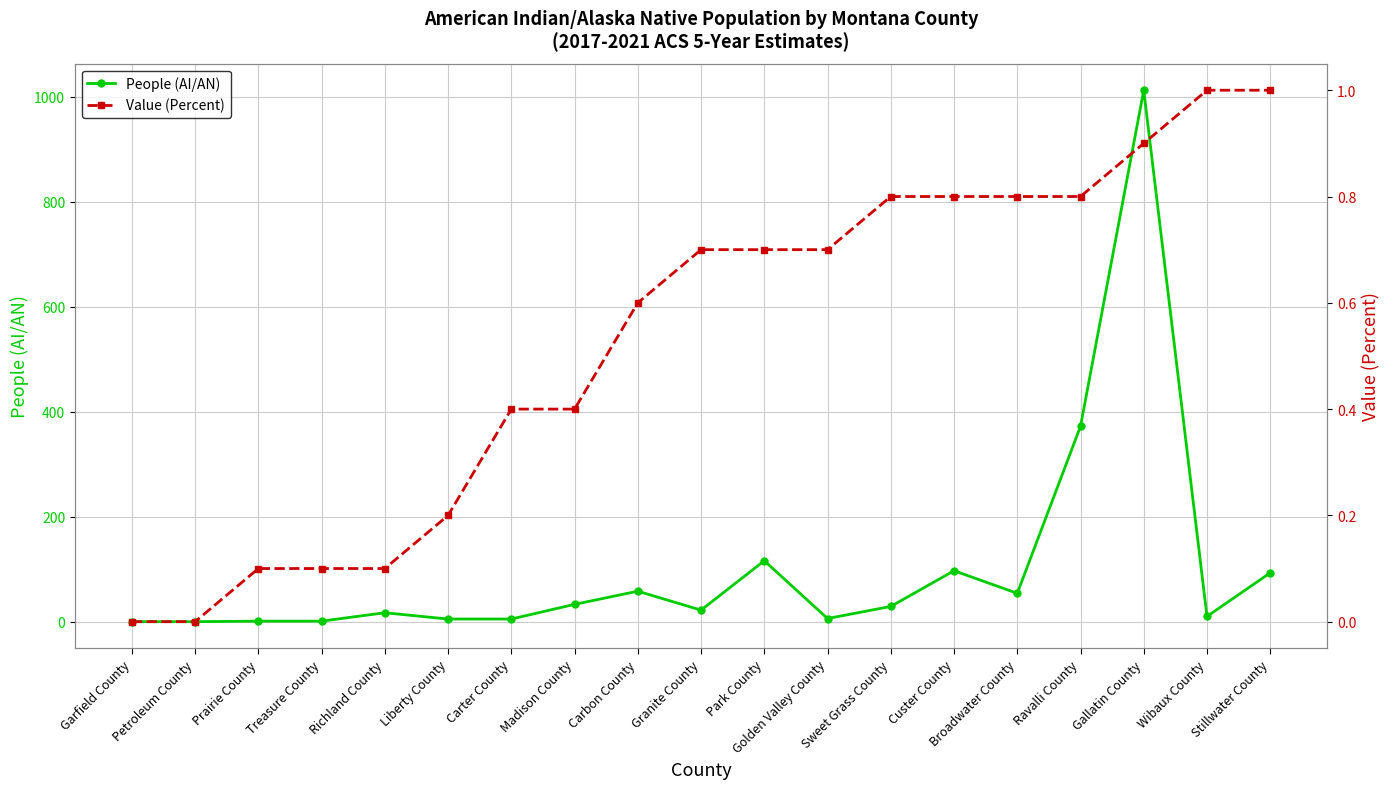

What is the label of the 19th point from the left?

Stillwater County